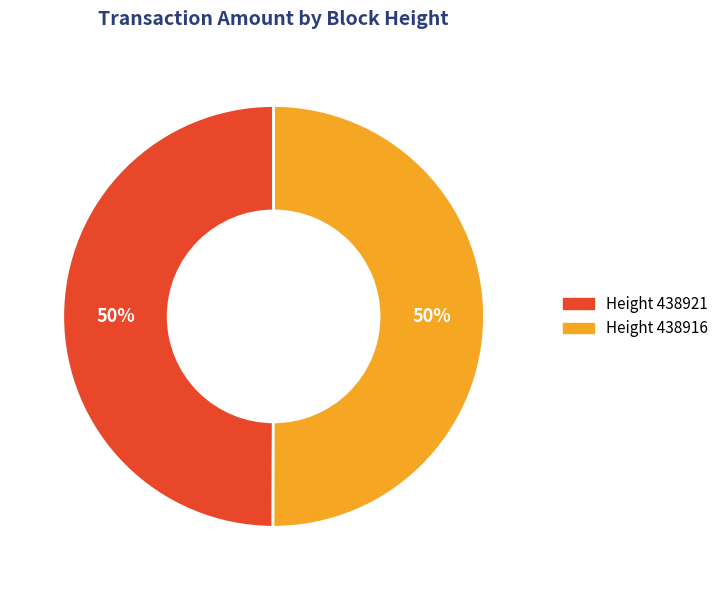

To the nearest percent, what is the average slice percentage?

50%